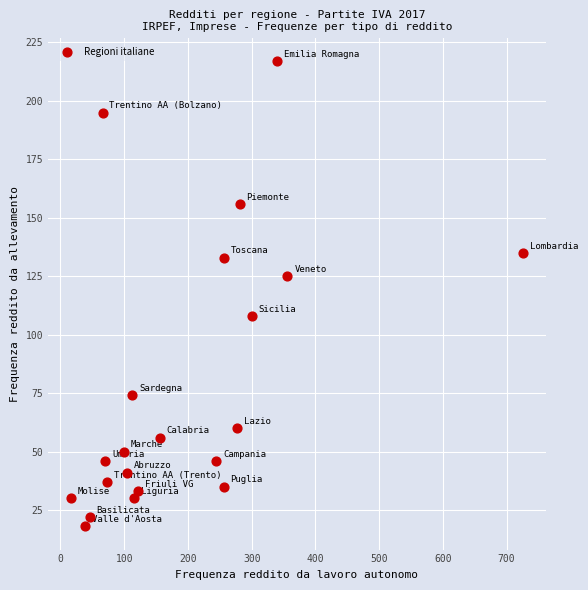

What is the range of Y values (max minus min)?

199